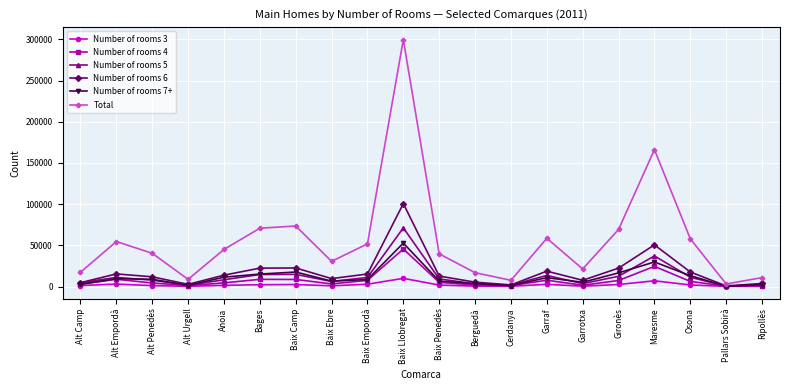

What is the total value across all series at Alt Urgell?

16206